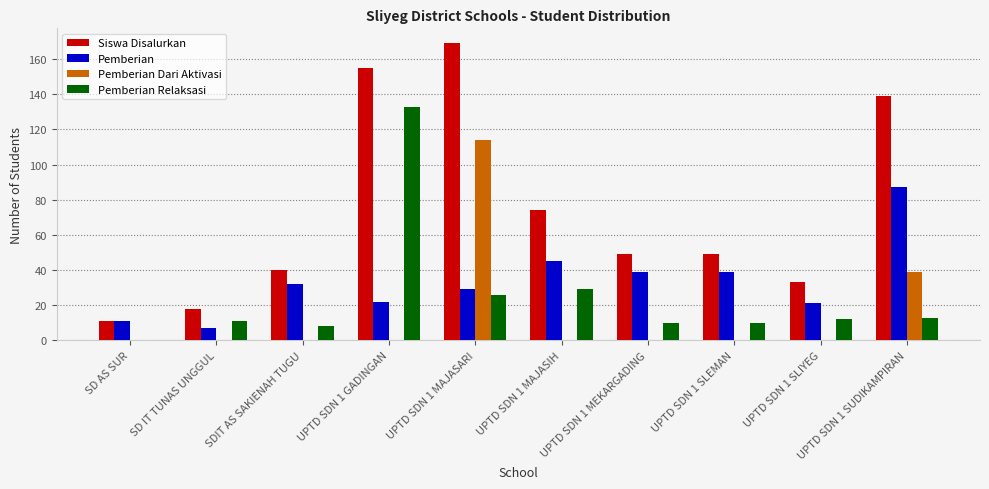

What is the total value across all series at SD IT TUNAS UNGGUL?

36